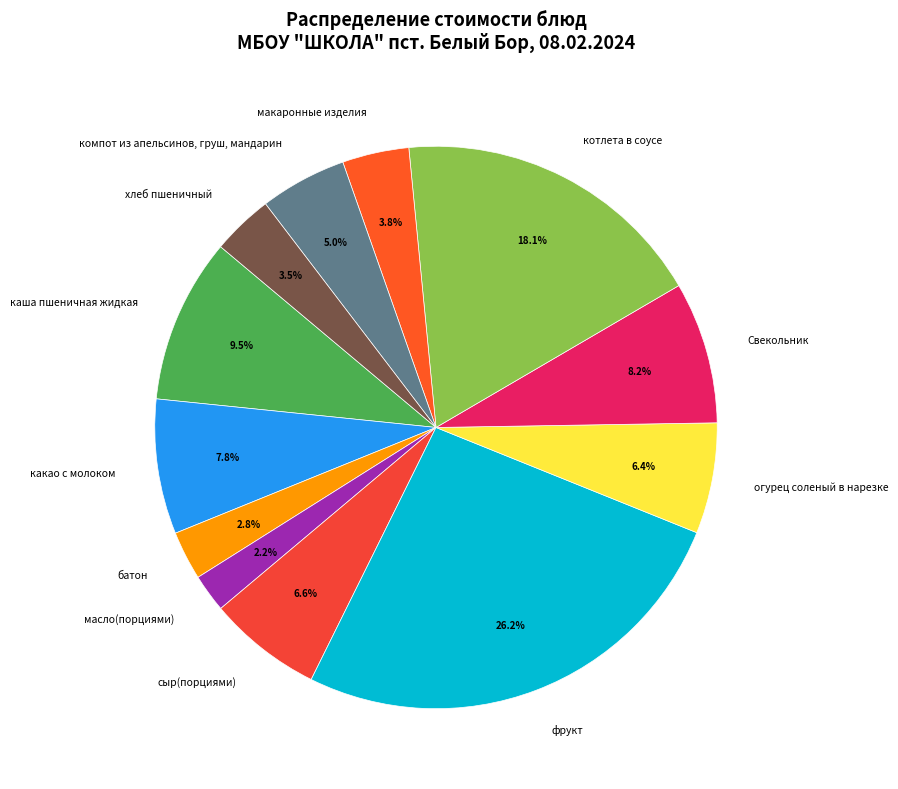

Is there any slice that represents more than half of the pie?

No